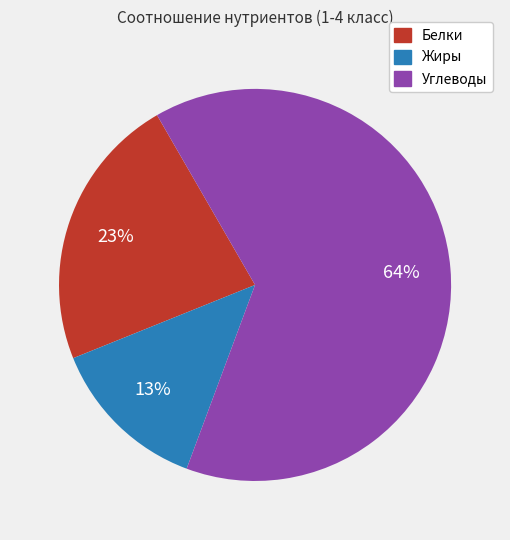

To the nearest percent, what is the difference between the largest and smallest slice percentages?

51%